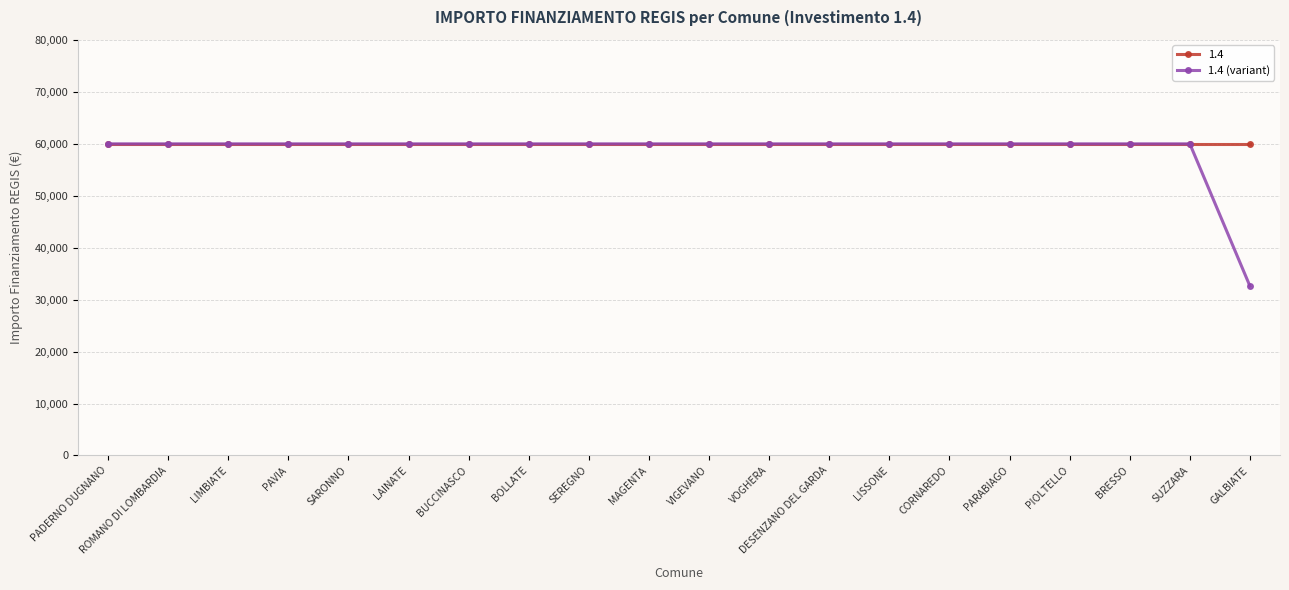

What position from the left is DESENZANO DEL GARDA?

13